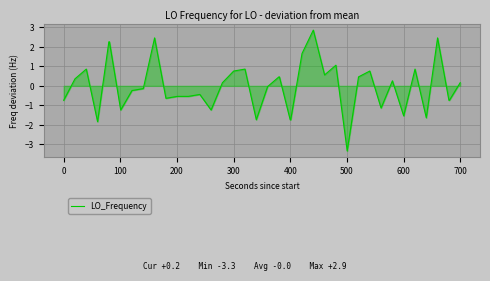

What is the minimum value shown in the chart?

-3.3